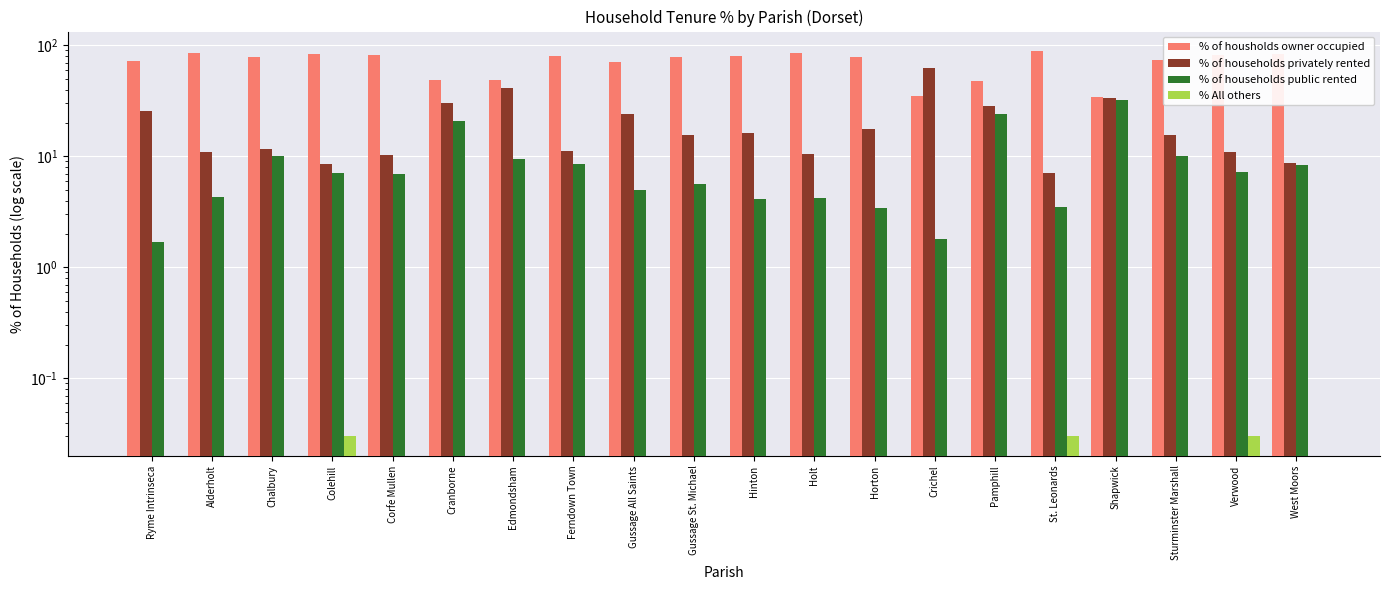

Count the number of categories in the chart.

20